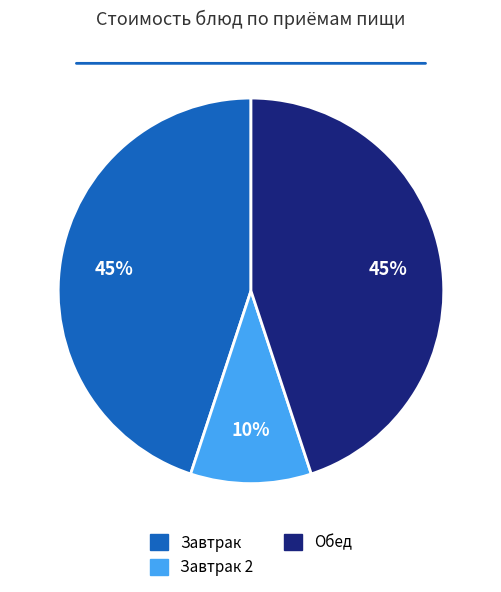

How many segments does this pie chart have?

3